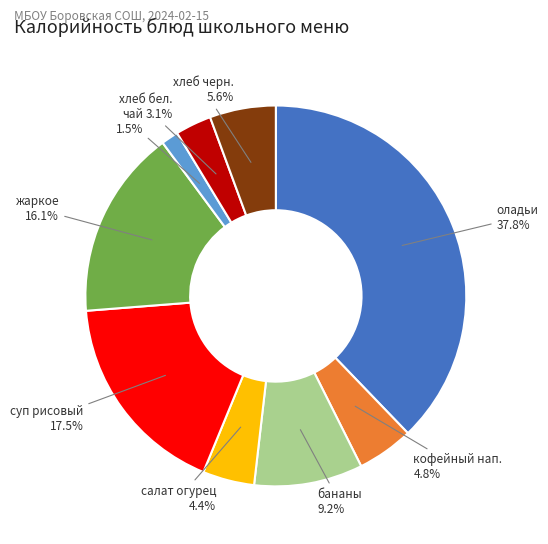

To the nearest percent, what is the difference between the largest and smallest slice percentages?

36%